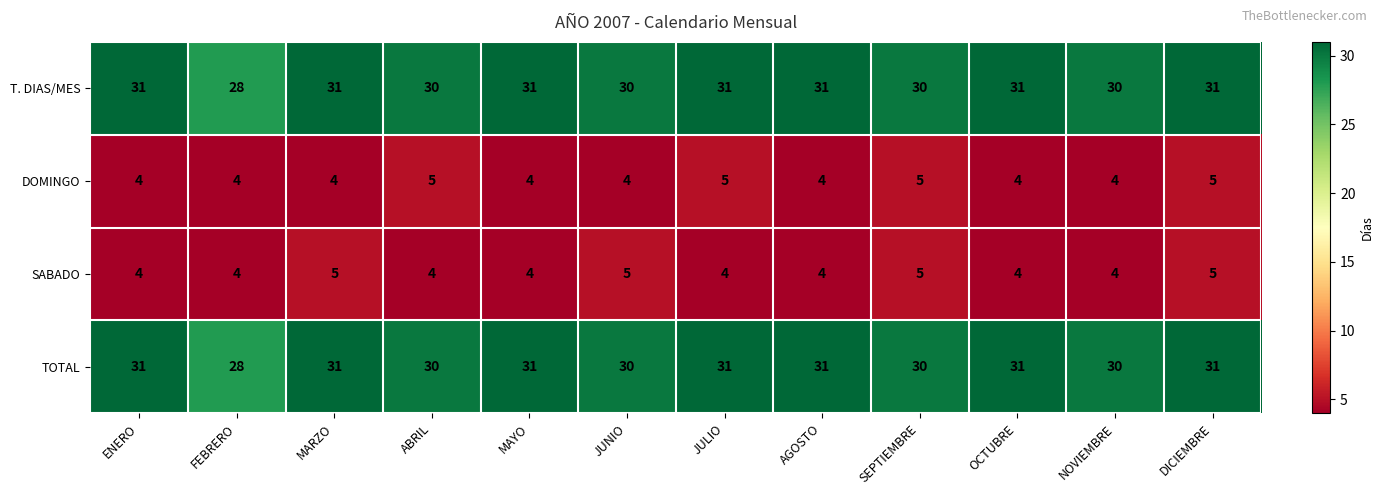

How many TOTAL values are between 30 and 31?

11